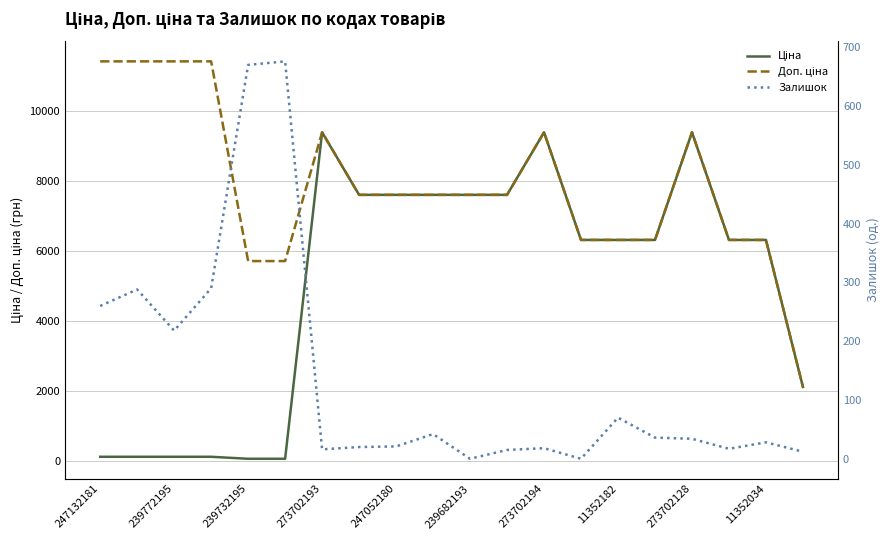

In Залишок, how many points are lower than both neighbors (excluding endpoints)?

5